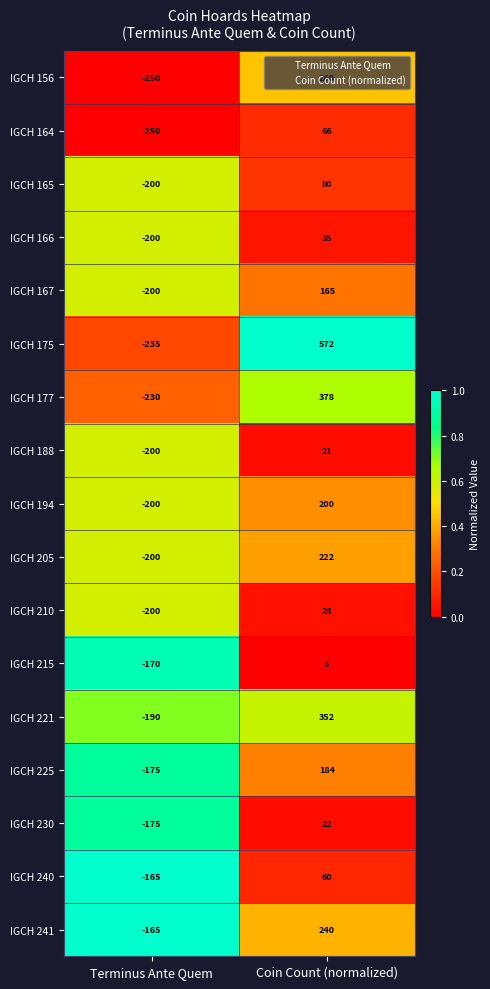

How many series are shown in this chart?

17